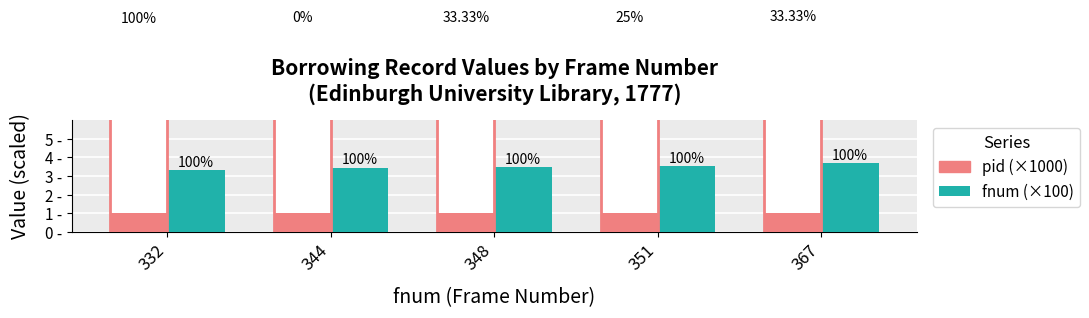

What is the sum of all pid (×1000) values?

55.5